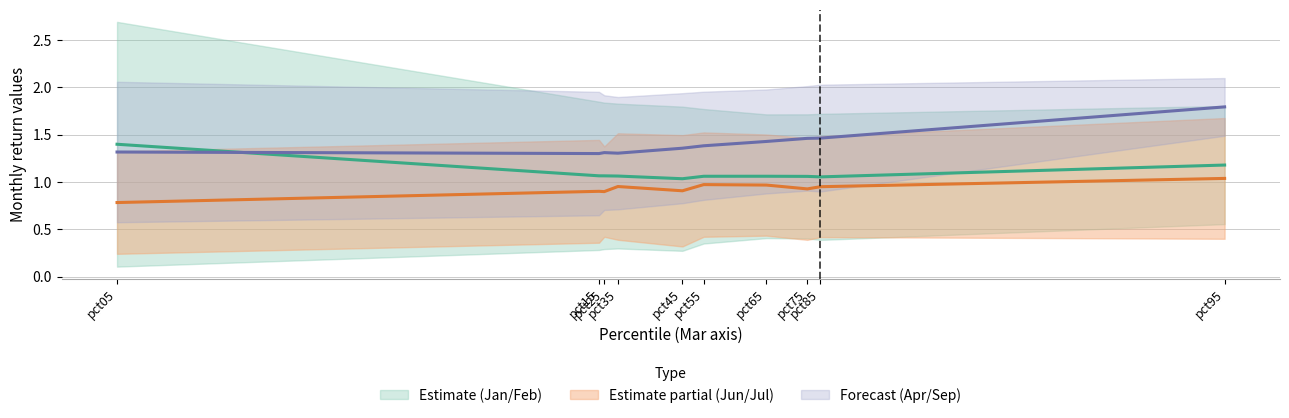

The Jan / Feb band midline series shows 1.8 at pct35. True or false?

False